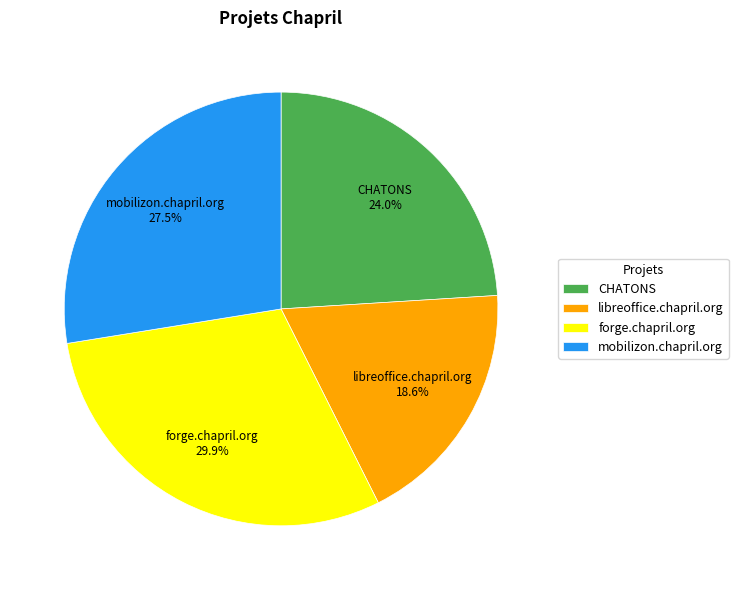

Is there a majority slice in this chart?

No